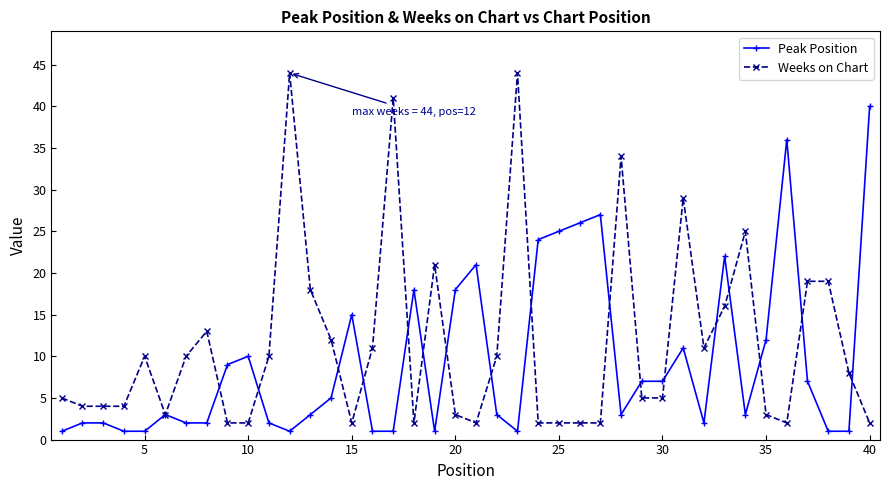

What is the value of the Peak Position point at the 32nd from the left?

2